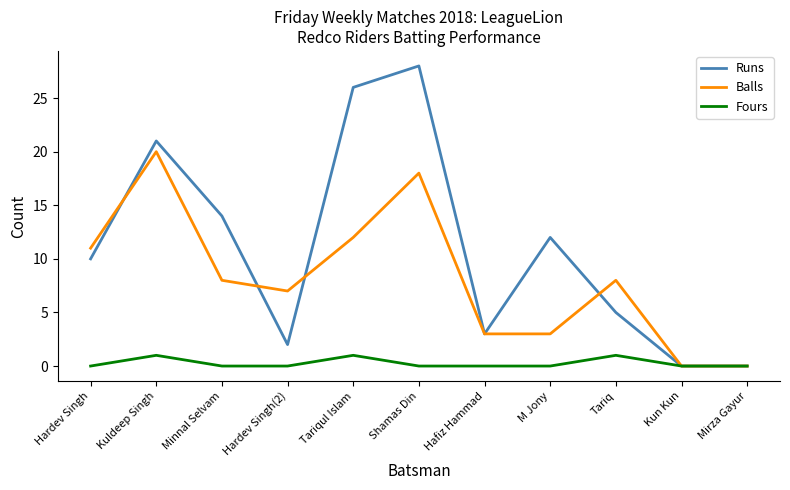

Which series has the largest range (max minus min)?

Runs